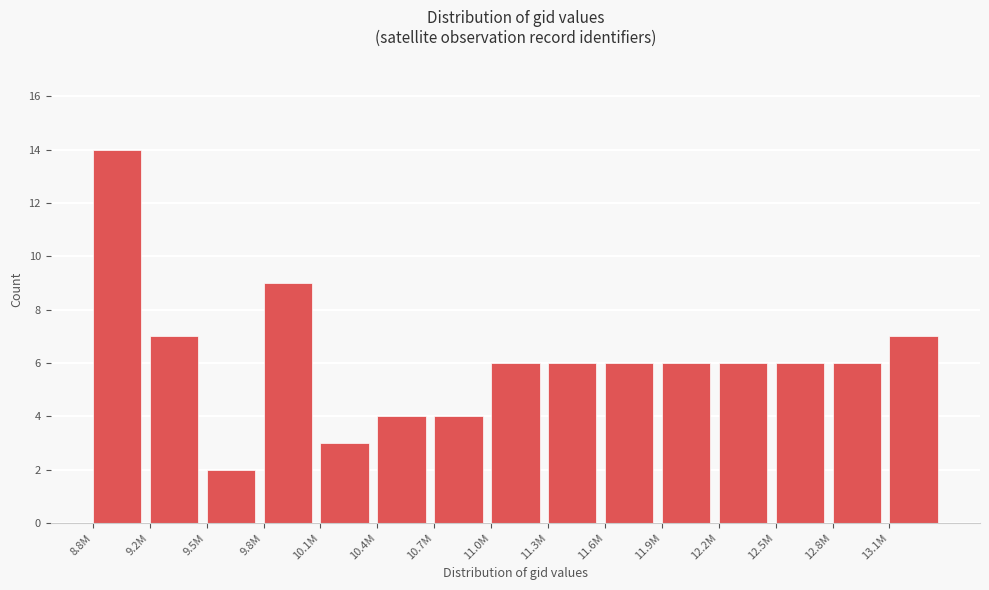

Reading left to right, what are all the values shown in this chart?

14	7	2	9	3	4	4	6	6	6	6	6	6	6	7